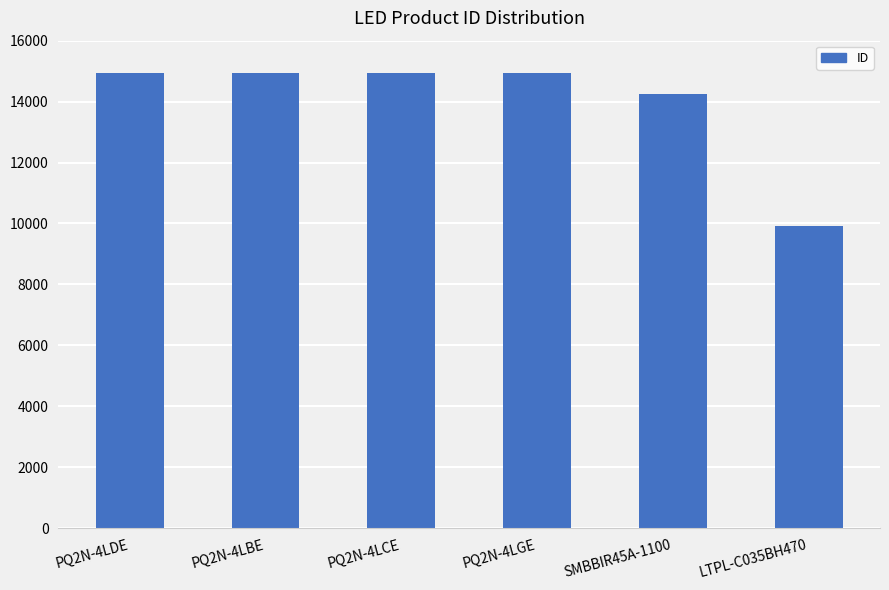

What is the ratio of the value at PQ2N-4LGE to the value at PQ2N-4LBE?

1.0